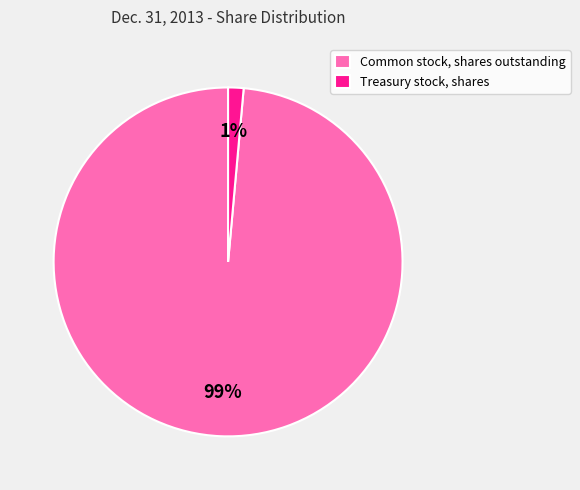

Between Treasury stock, shares and Common stock, shares outstanding, which is larger?

Common stock, shares outstanding